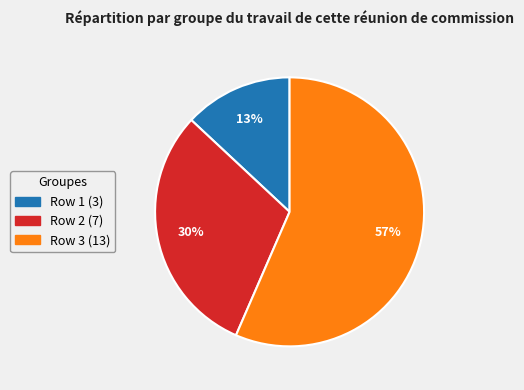

To the nearest percent, what is the average slice percentage?

33%